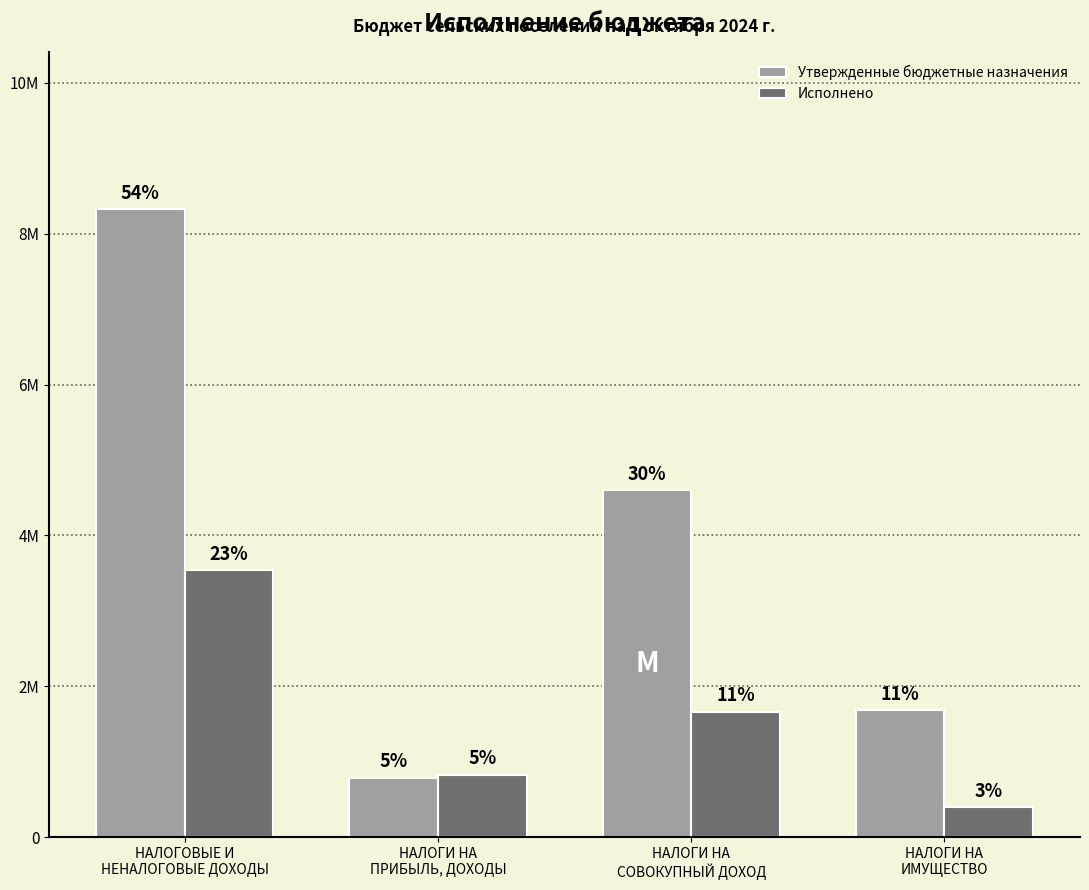

Does the chart contain stacked bars?

No